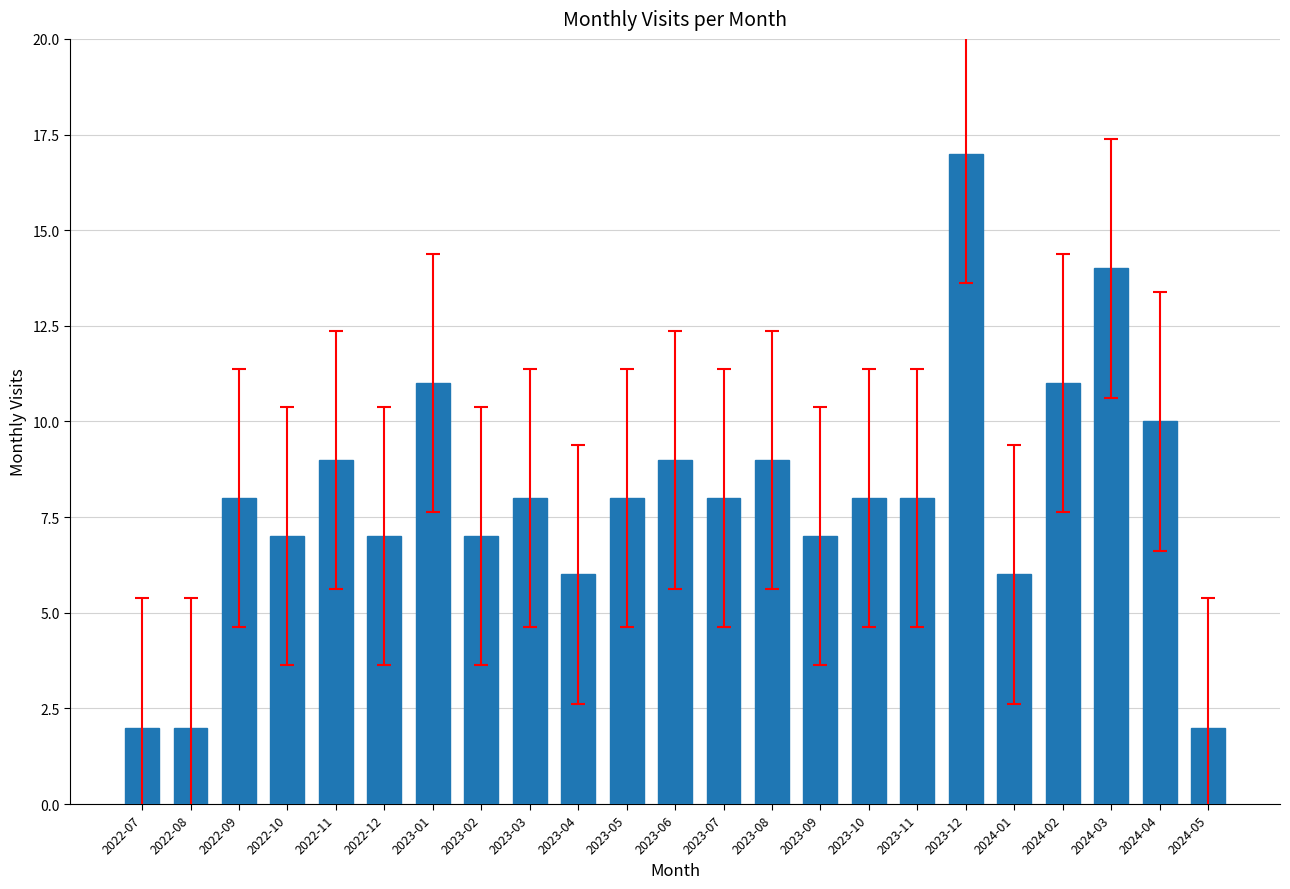

Reading left to right, list all the values displayed in this chart.

2	2	8	7	9	7	11	7	8	6	8	9	8	9	7	8	8	17	6	11	14	10	2